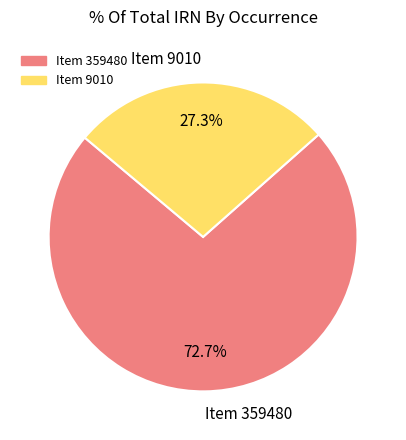

Is there a majority slice in this chart?

Yes